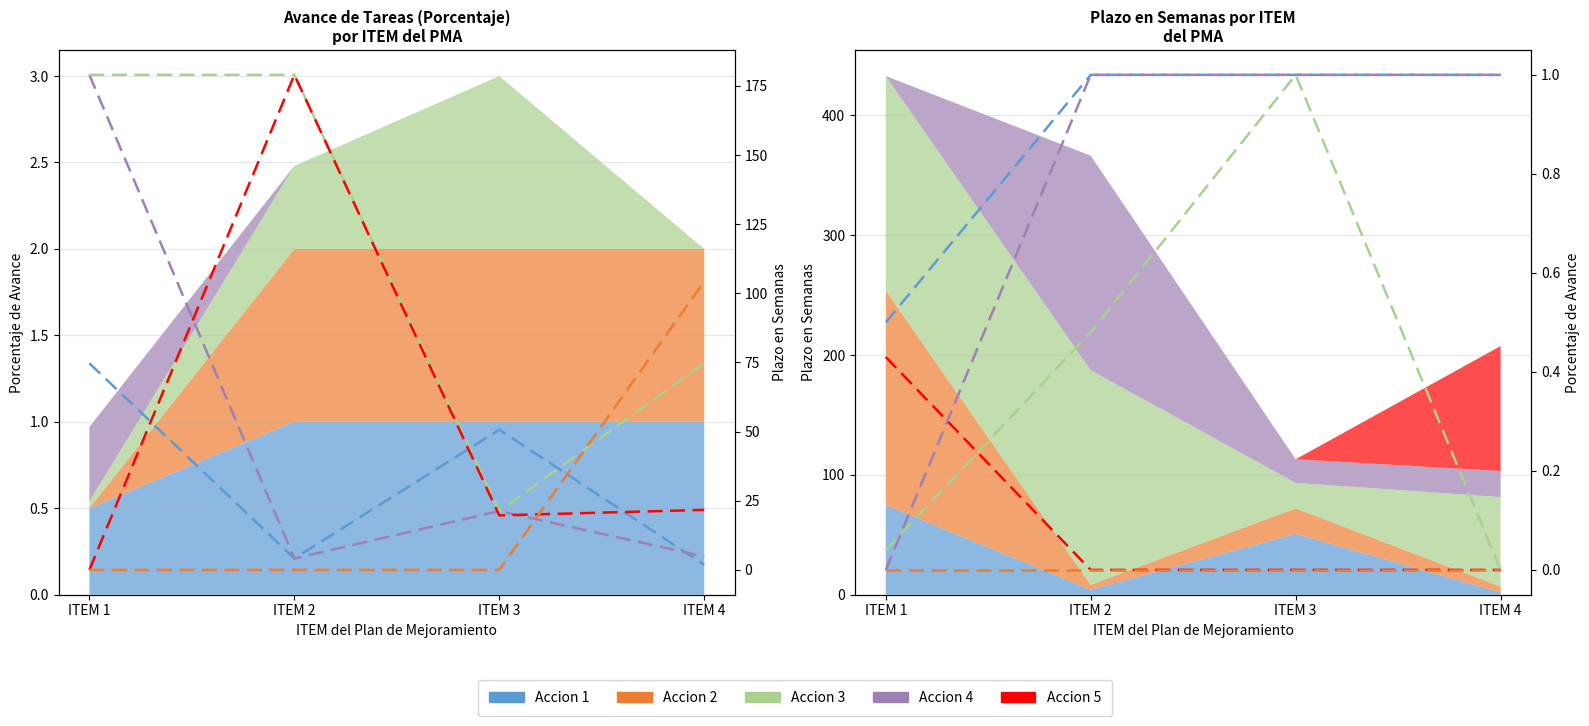

Rank the series at ITEM 3 from highest to lowest value.

Accion 1, Accion 2, Accion 3, Accion 4